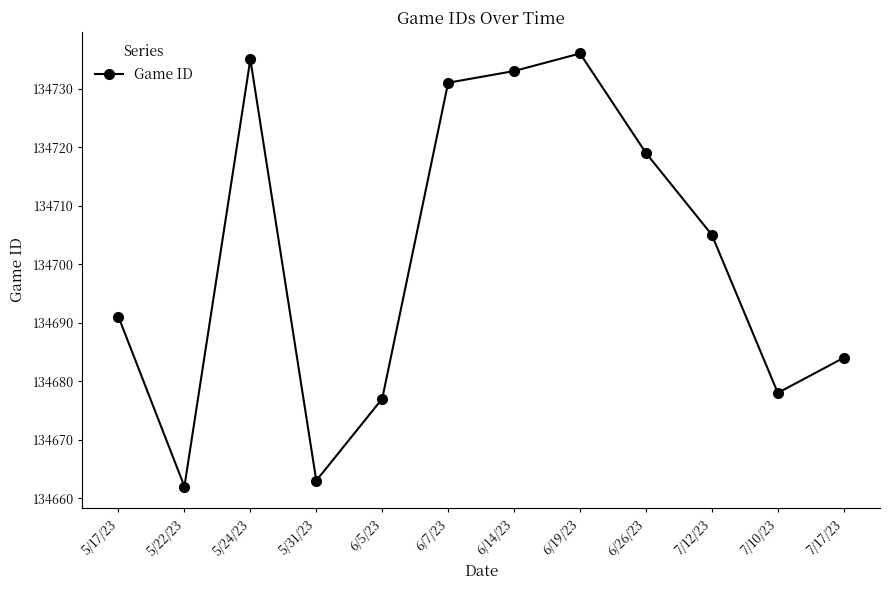

What is the difference between the values at 7/17/23 and 5/31/23?

21